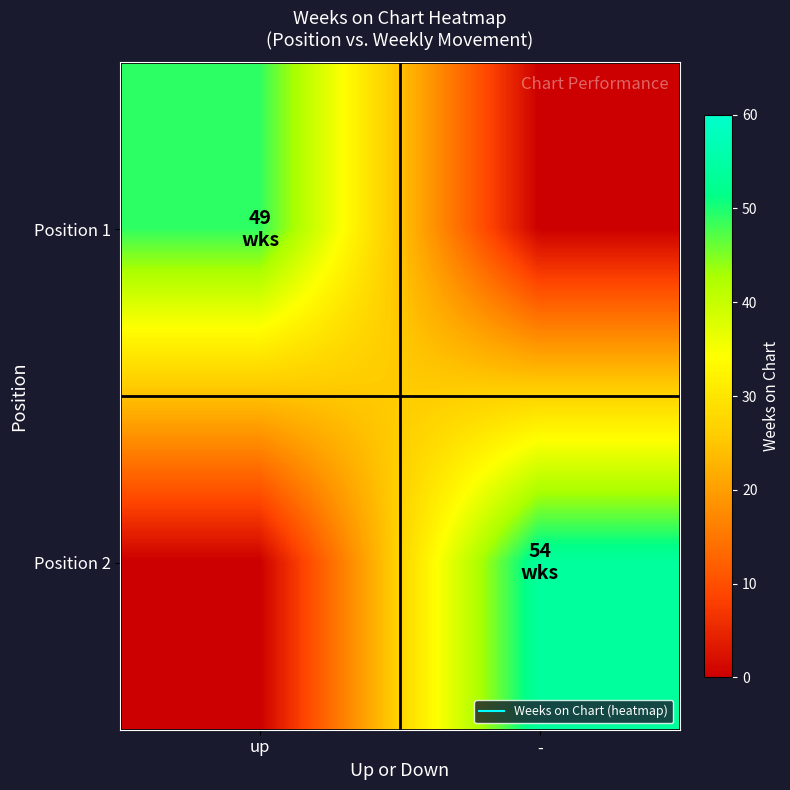

Reading right to left, list all the values displayed in this chart.

Position 1: -=0	up=49
Position 2: -=54	up=0